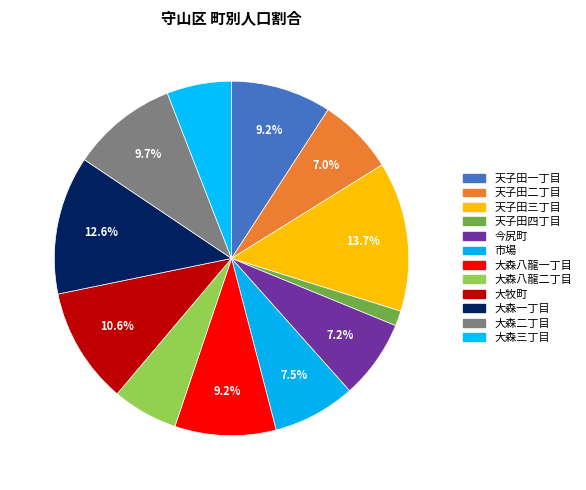

Approximately how many times larger is the value at 大森八龍二丁目 compared to 天子田一丁目?

0.7